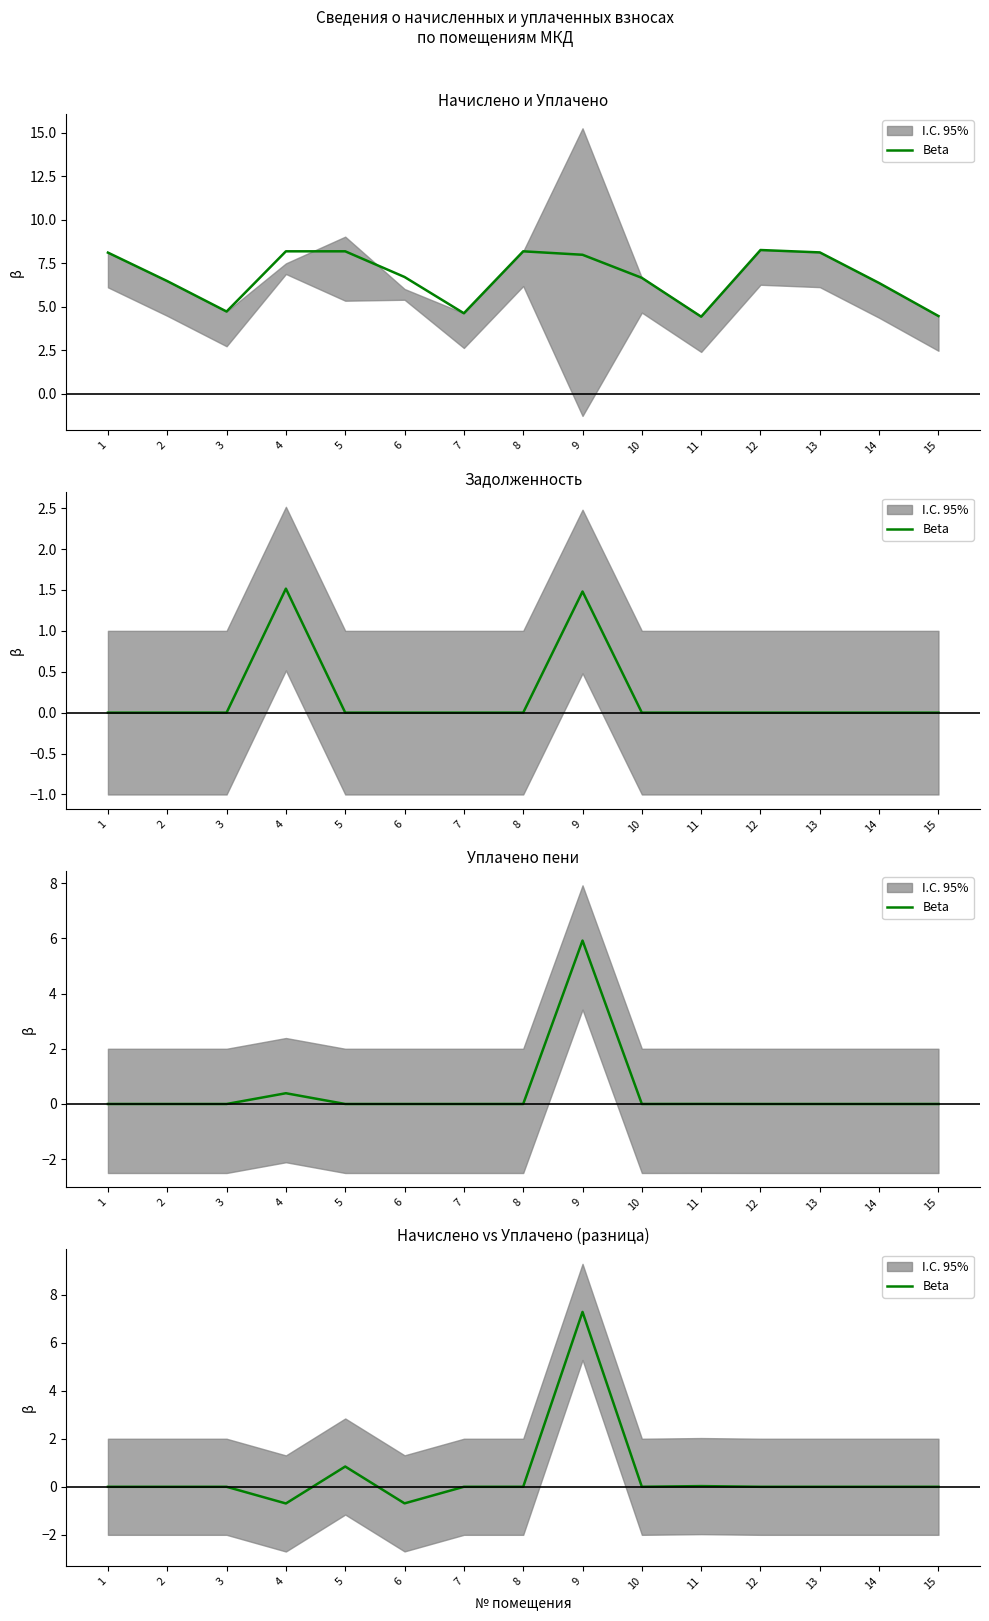

Rank the categories by value from lowest to highest.

4, 6, 1, 2, 3, 7, 8, 10, 12, 13, 14, 15, 11, 5, 9